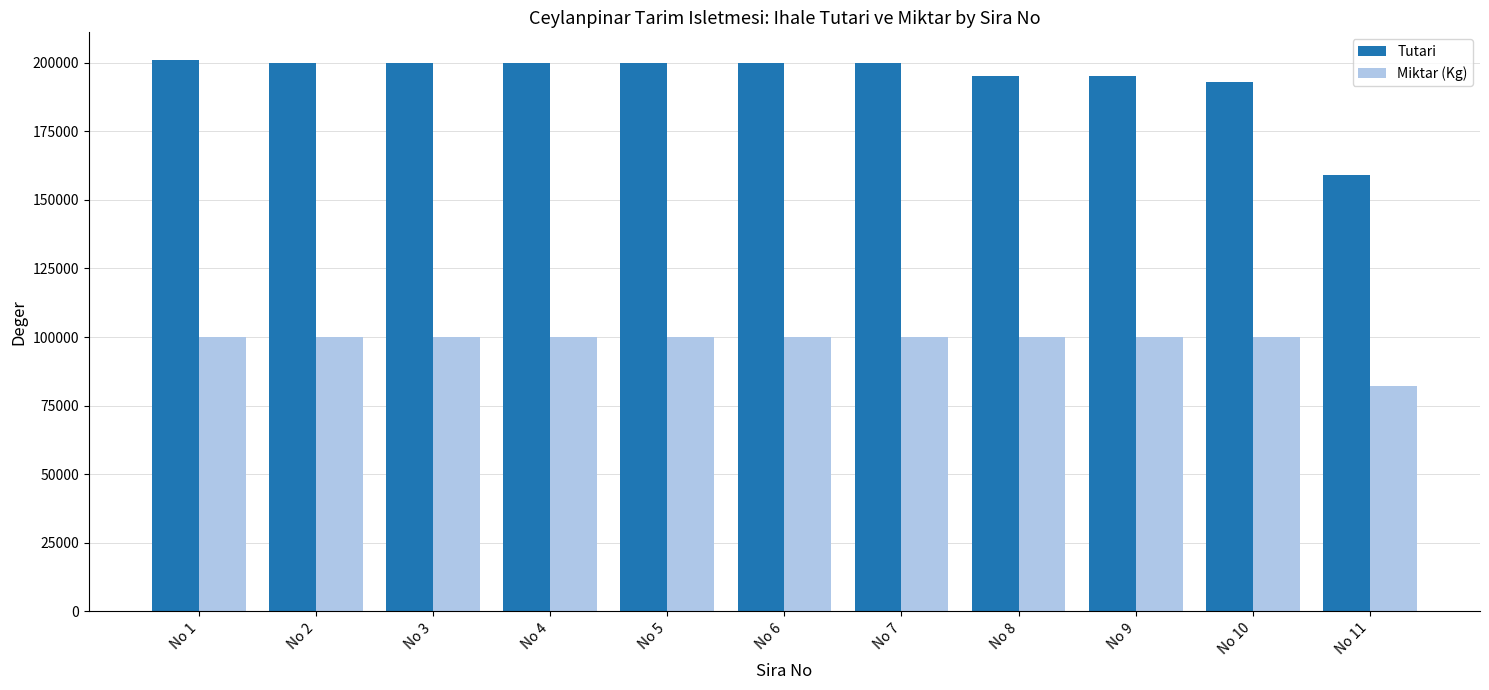

How many groups of bars are there?

11